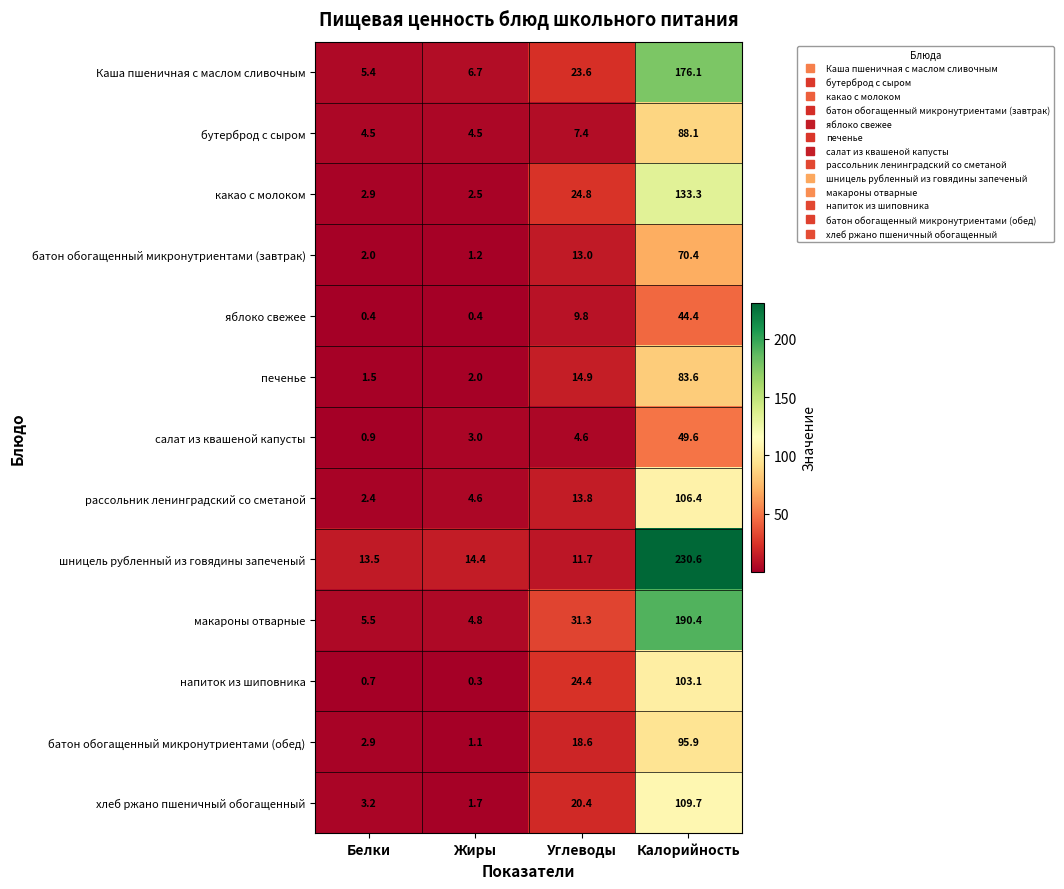

Which series has the largest total across all categories?

шницель рубленный из говядины запеченый